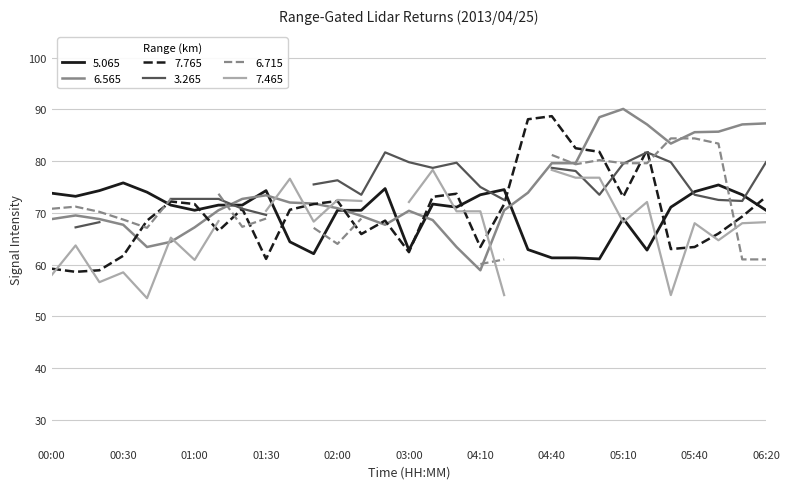

The 5.065 series shows 68.9 at 05:10. True or false?

True